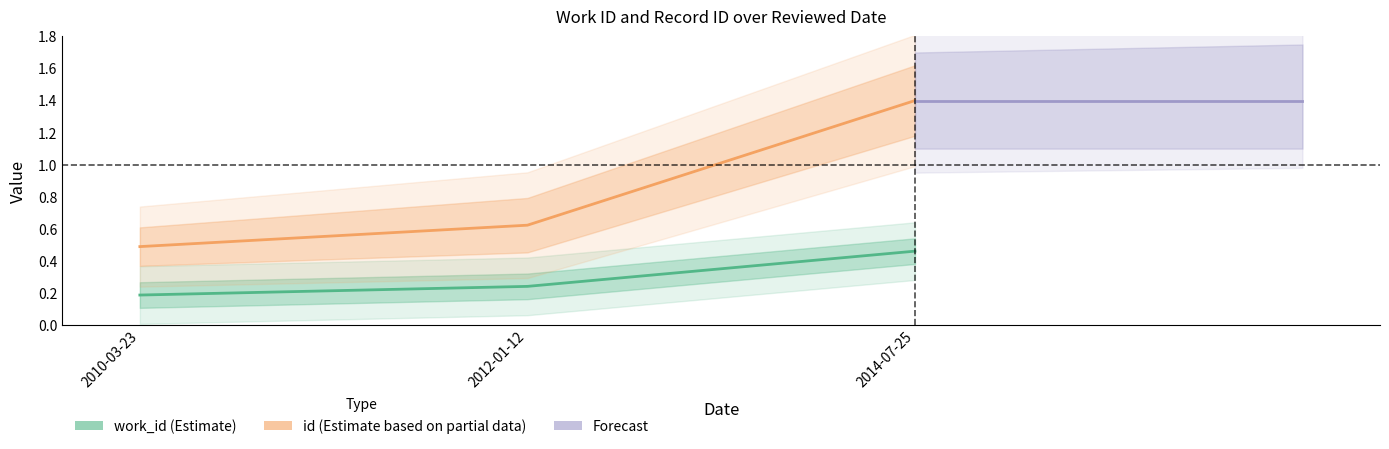

At which category is the sum across all series the highest?

2014-07-25